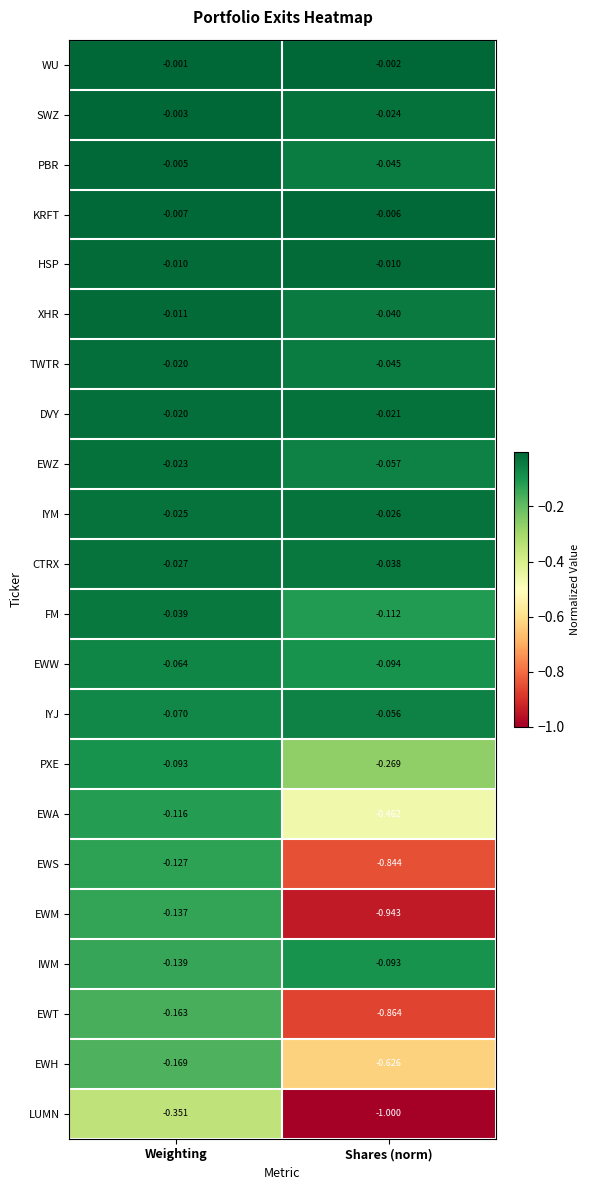

Where is EWZ nearest to the value 0?

Weighting